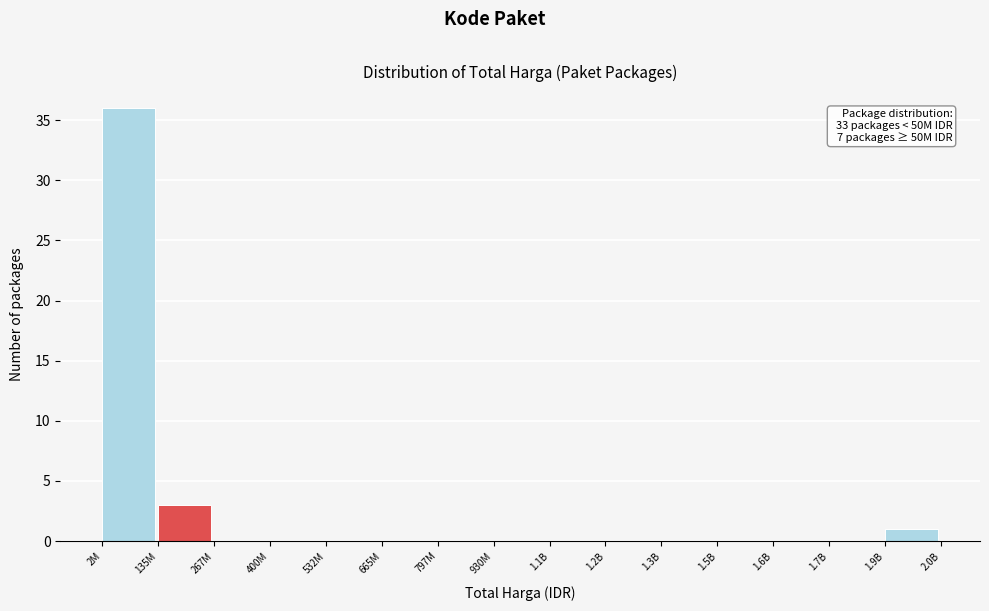

Reading left to right, extract all data points from this chart.

2M=36	135M=3	267M=0	400M=0	532M=0	665M=0	797M=0	930M=0	1.1B=0	1.2B=0	1.3B=0	1.5B=0	1.6B=0	1.7B=0	1.9B=1